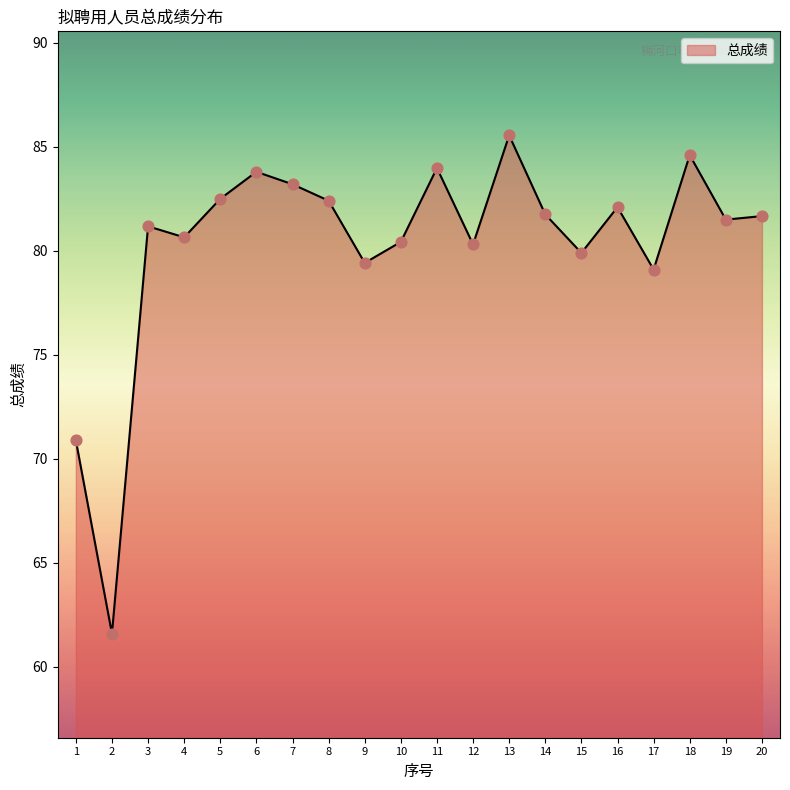

Which has a higher value, 20 or 6?

6